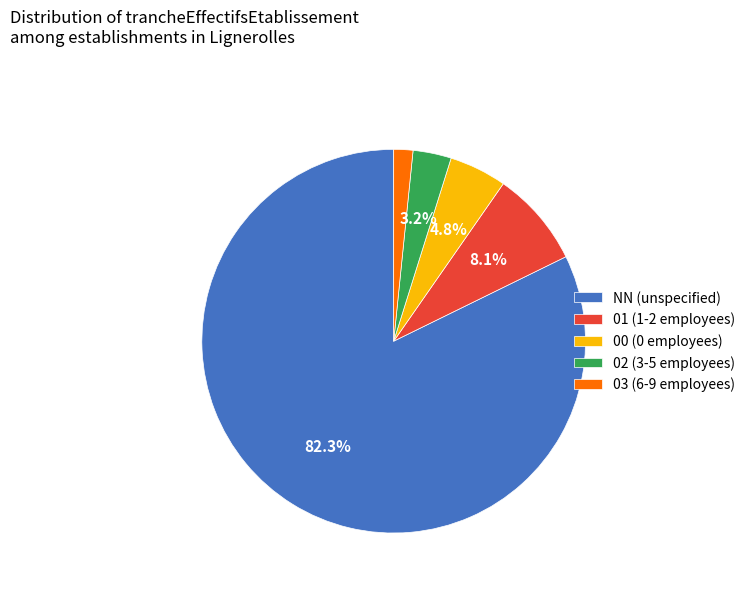

What percentage is the NN slice, to the nearest percent?

82%